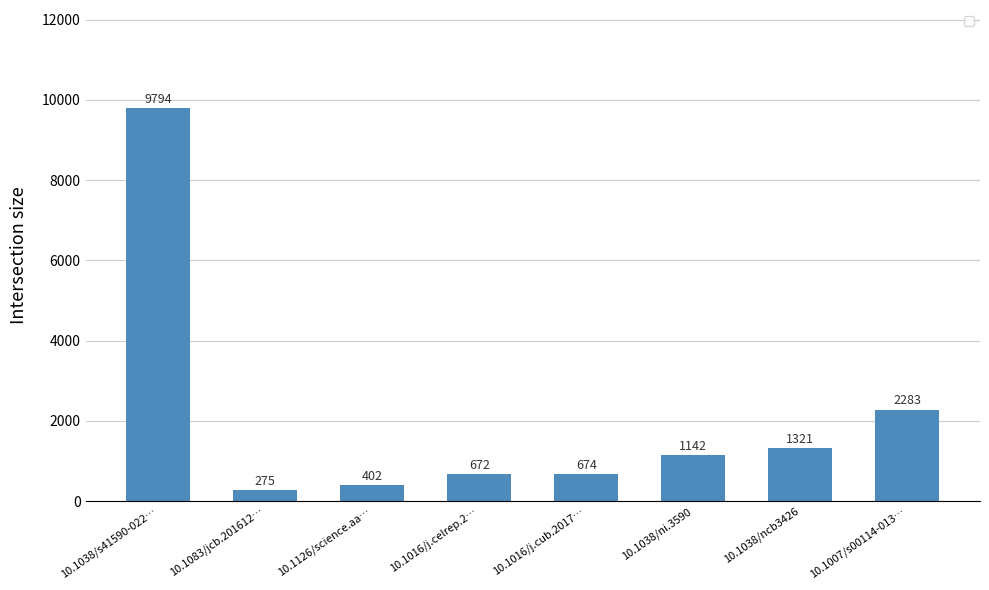

At which category does the chart reach its peak across all series?

10.1038/s41590-022…